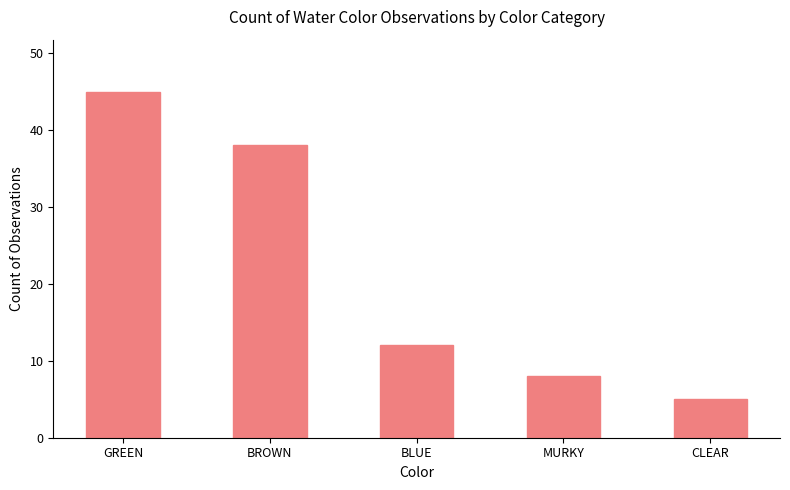

List the labels in order of value, smallest first.

CLEAR, MURKY, BLUE, BROWN, GREEN